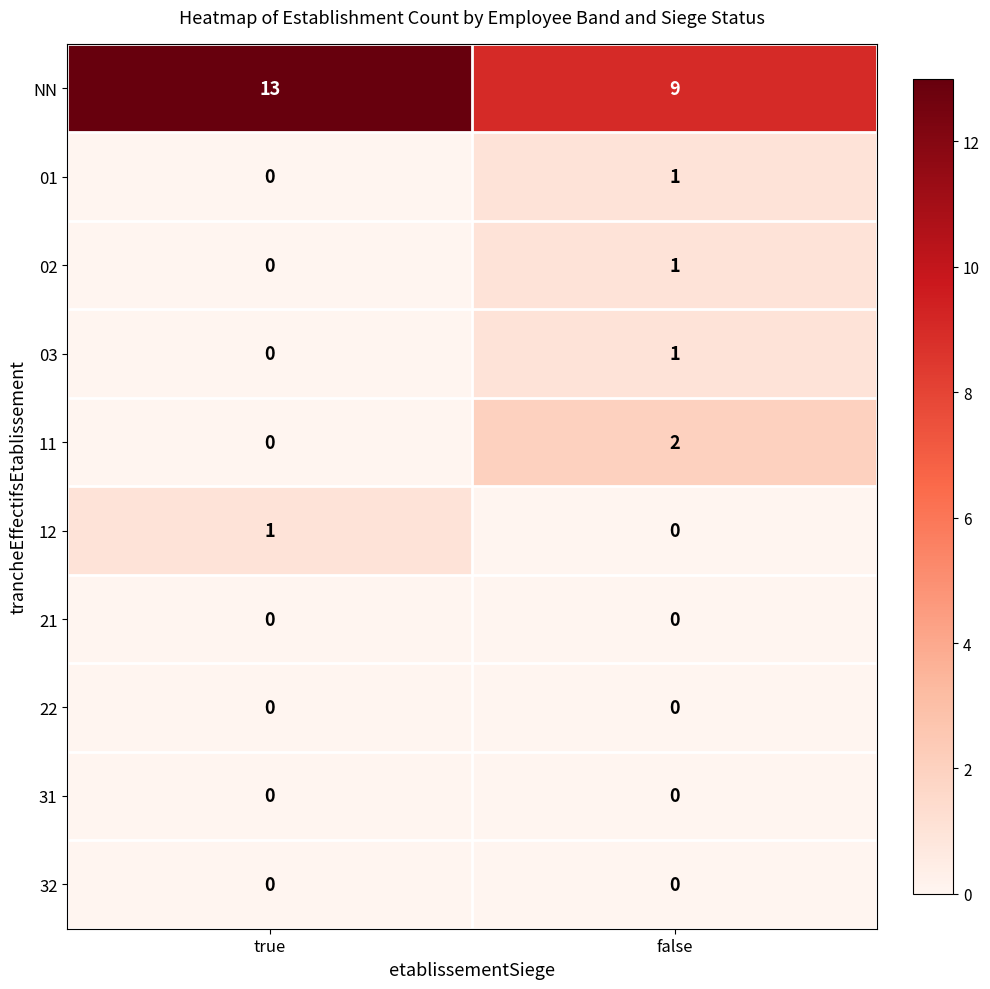

Which category has the highest value in the 03 series?

false